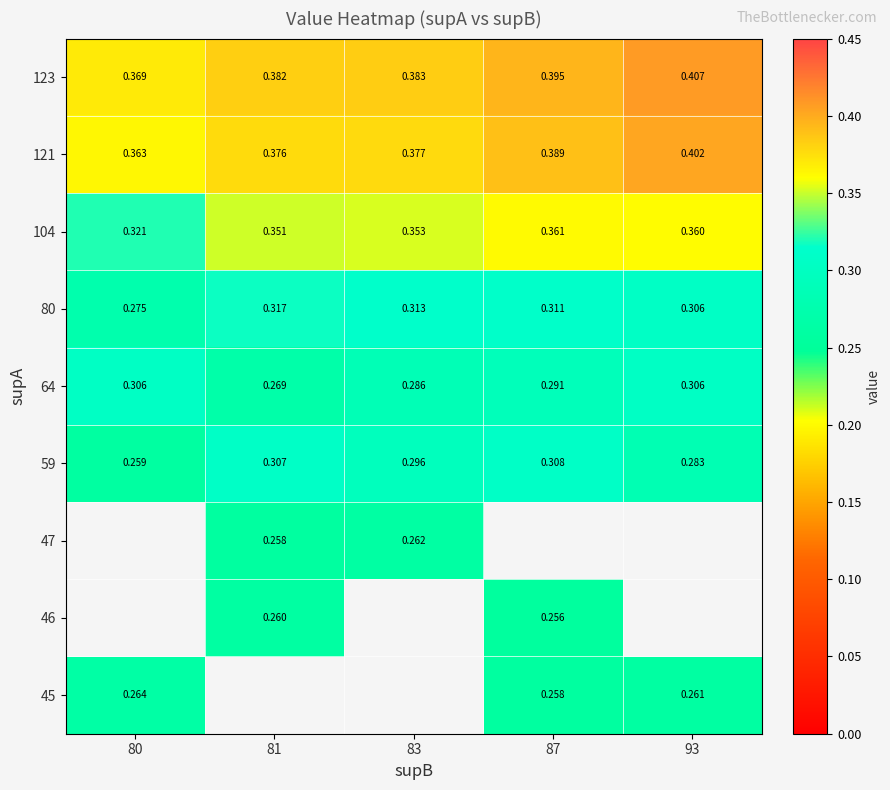

Is the value of 80 at 83 greater than the value of 46 at 87?

Yes